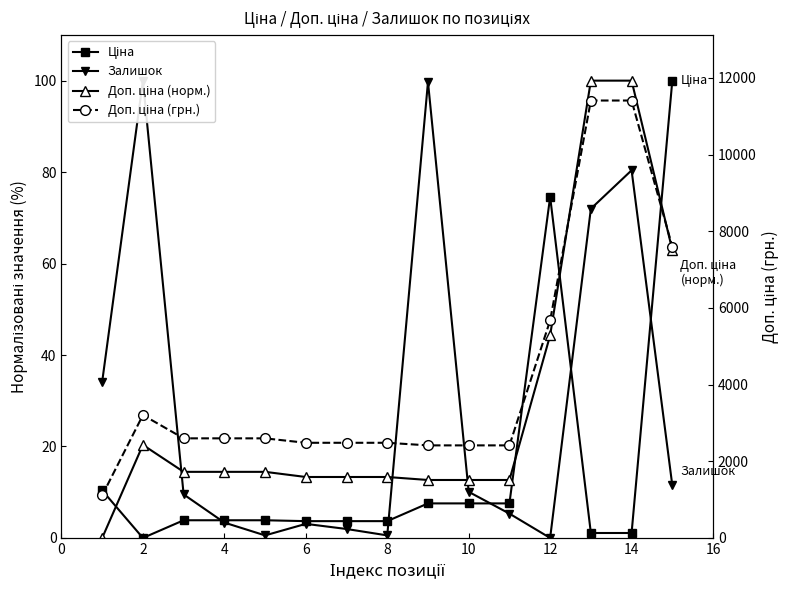

What are all the series names shown in the legend?

Ціна, Залишок, Доп. ціна (норм.), Доп. ціна (грн.)